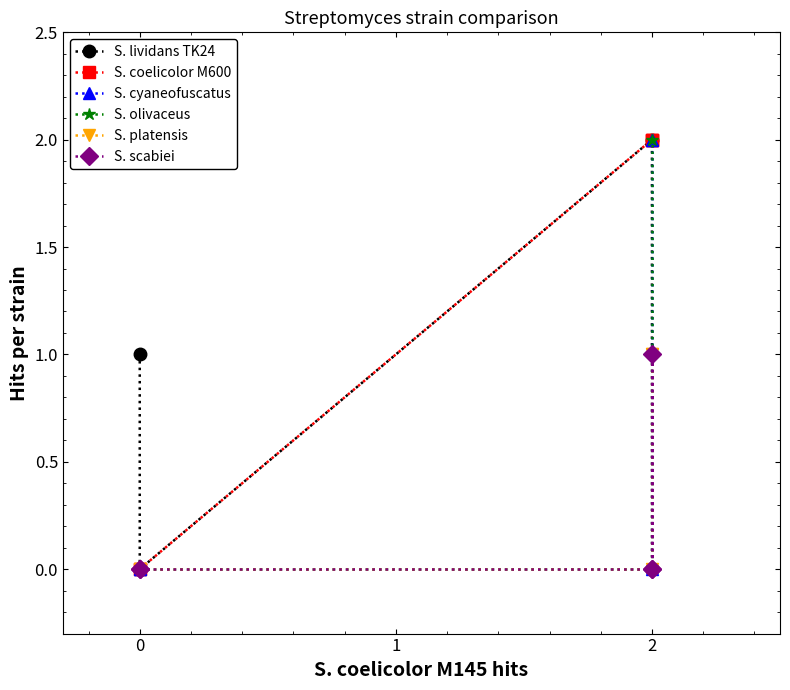

What are all the series names shown in the legend?

S. lividans TK24, S. coelicolor M600, S. cyaneofuscatus, S. olivaceus, S. platensis, S. scabiei